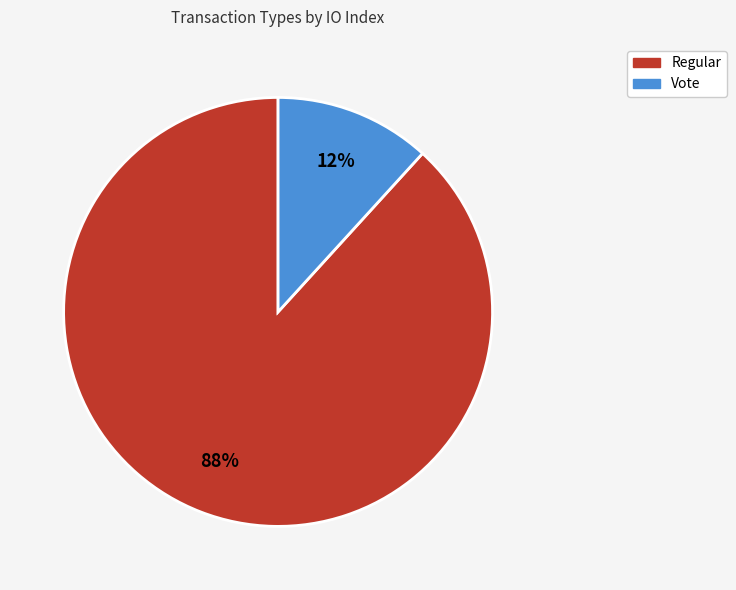

To the nearest percent, what percentage of the pie is Regular?

88%